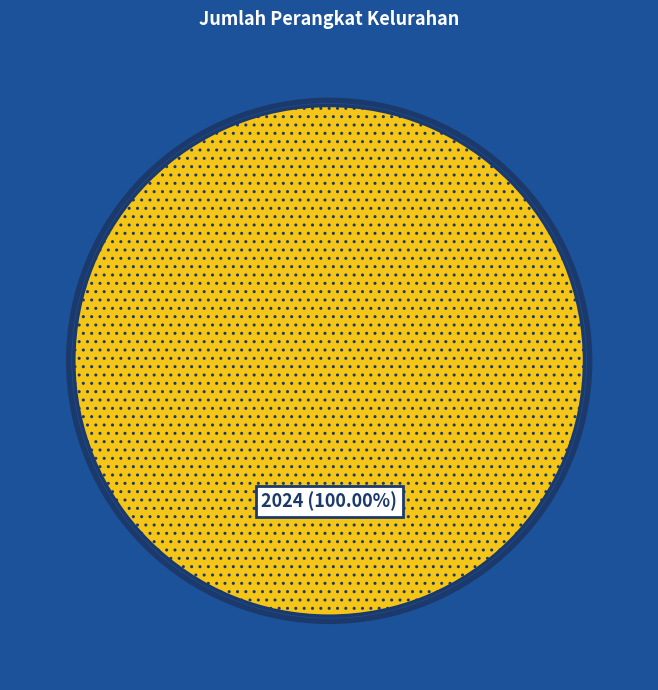

What is the majority slice?

2024